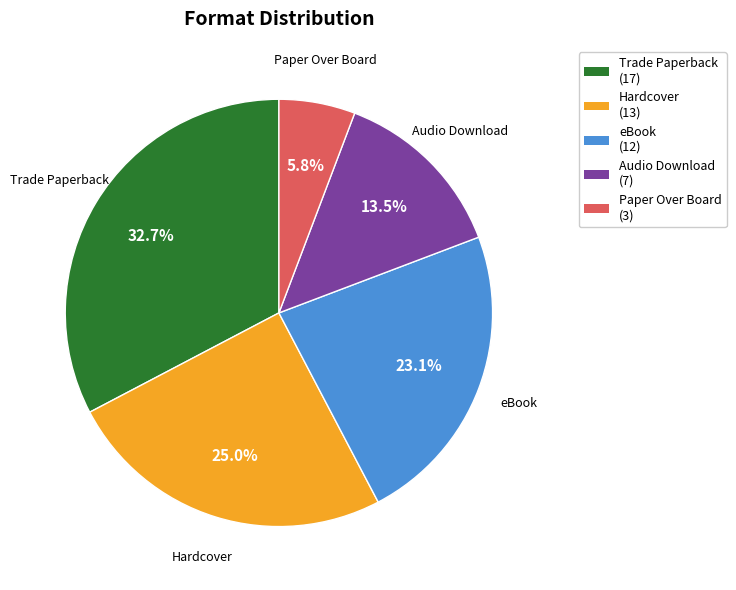

How many segments does this pie chart have?

5